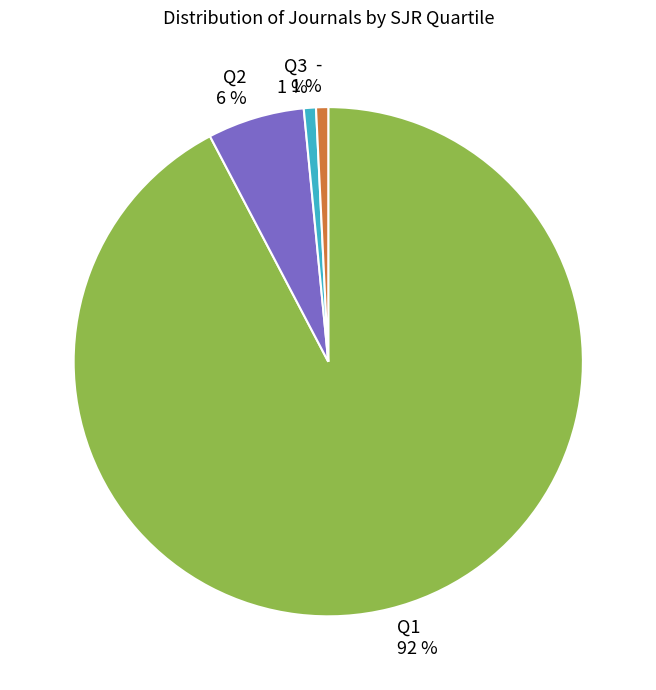

Between Q3 and Q2, which is larger?

Q2